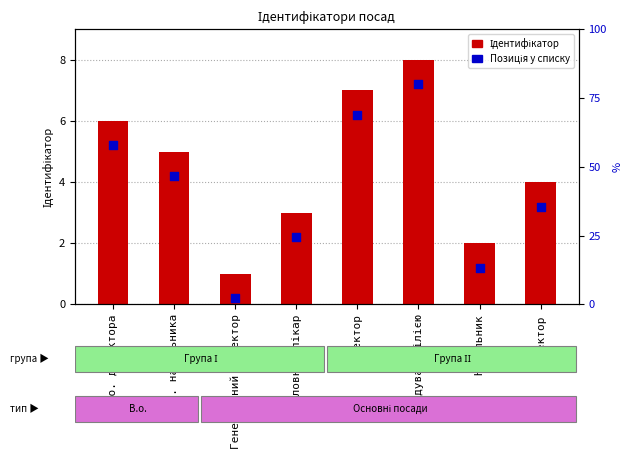

Which series has the largest Y range (max minus min)?

Ідентифікатор